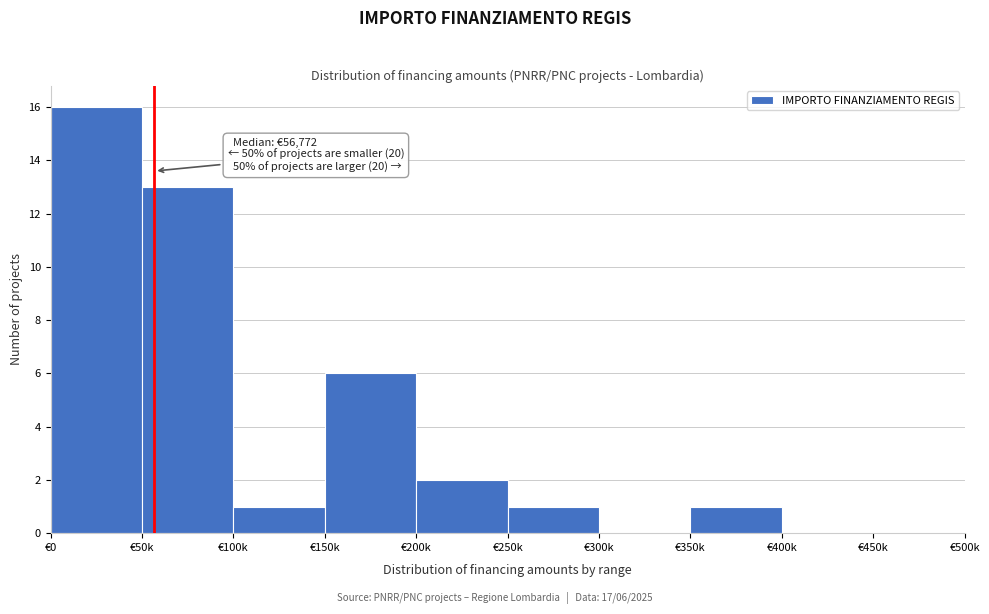

Reading left to right, extract all data points from this chart.

€0=16	€50k=13	€100k=1	€150k=6	€200k=2	€250k=1	€300k=0	€350k=1	€400k=0	€450k=0